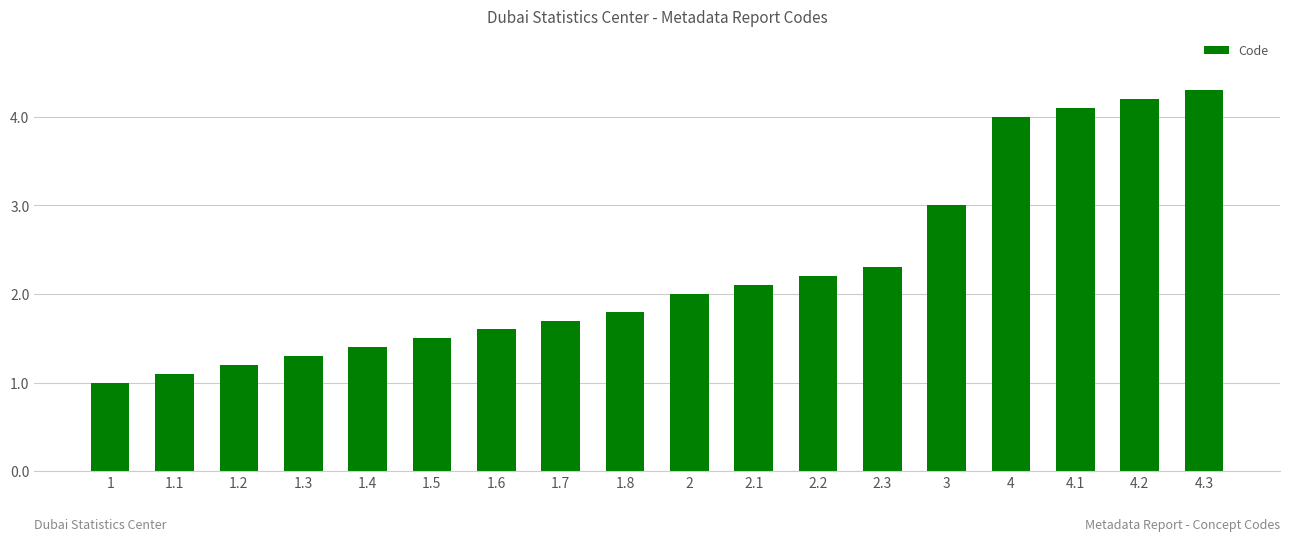

How many data points are less than 2?

9